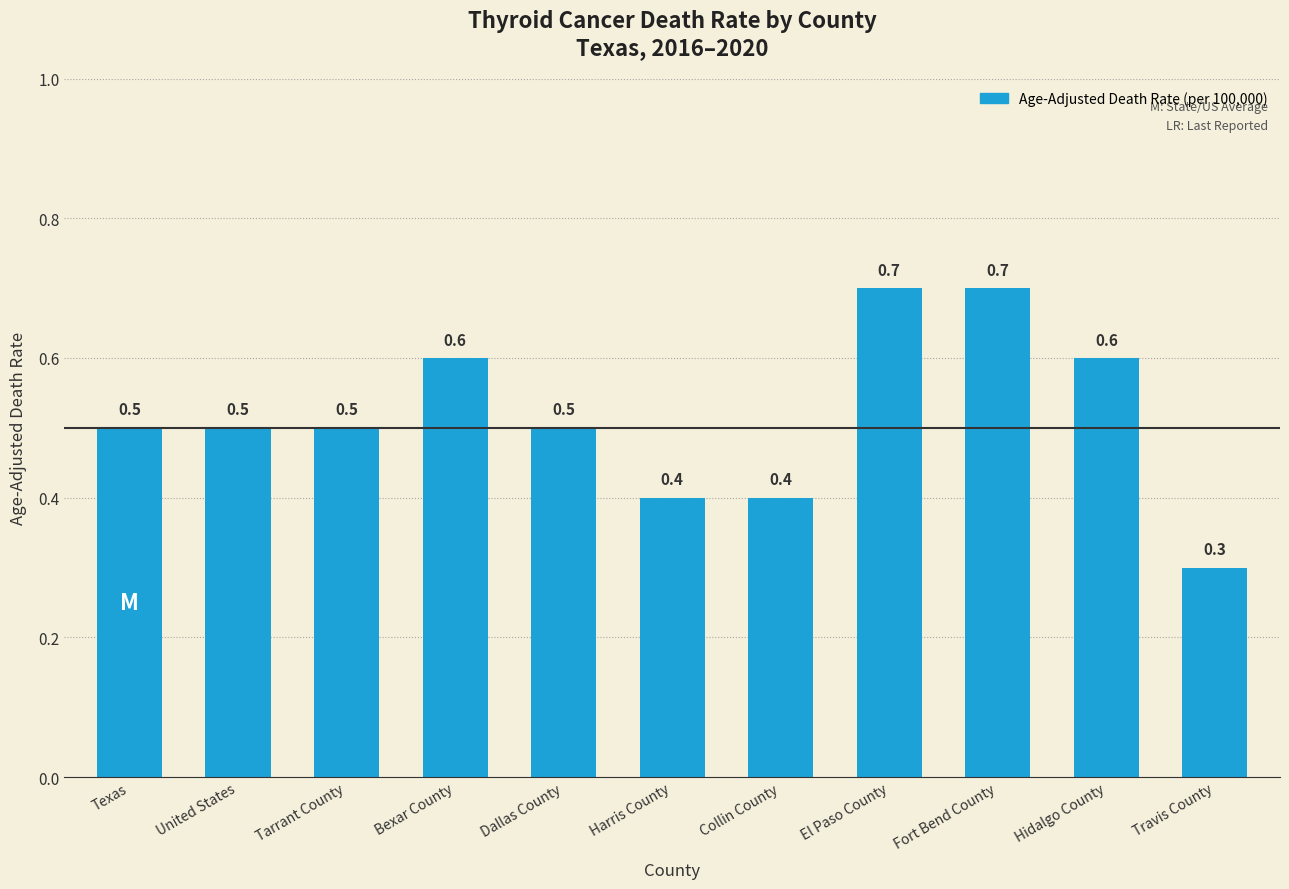

Count the values in the range 0 to 1.

11